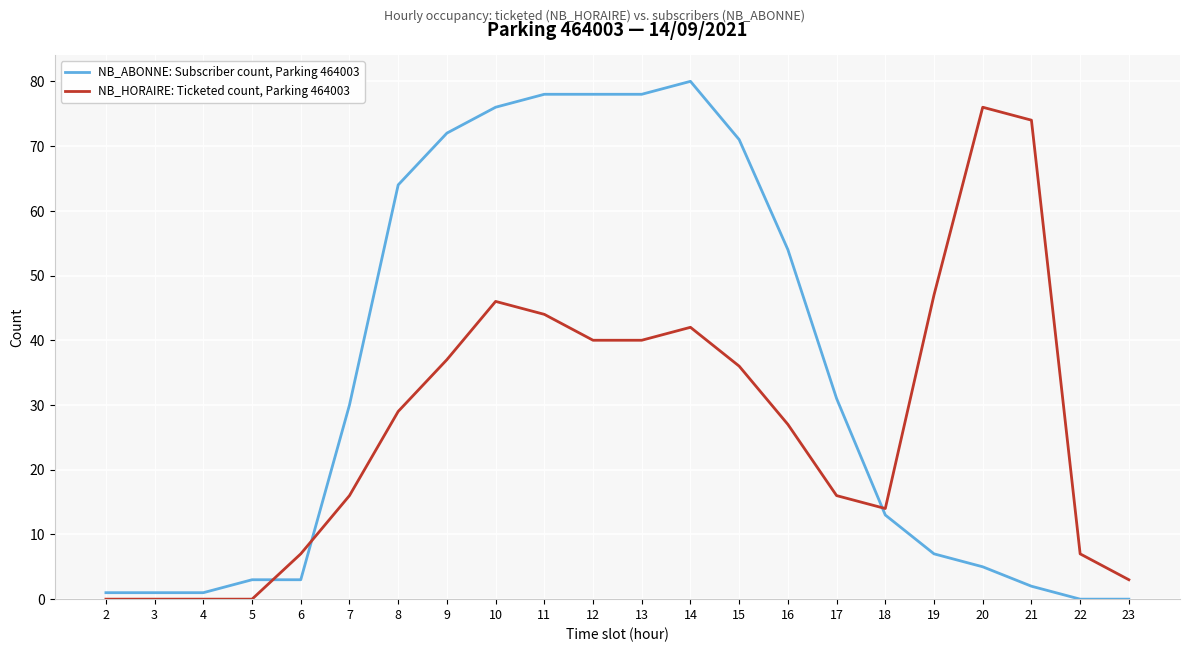

List the series in order of their peak value, lowest first.

NB_HORAIRE: Ticketed count, Parking 464003, NB_ABONNE: Subscriber count, Parking 464003